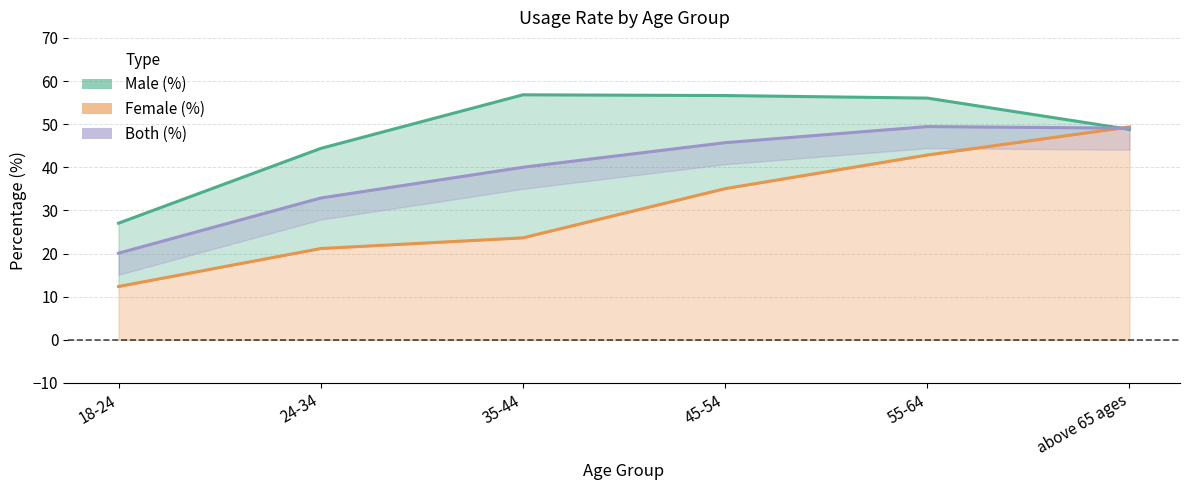

Which series has the largest total across all categories?

Male (%)